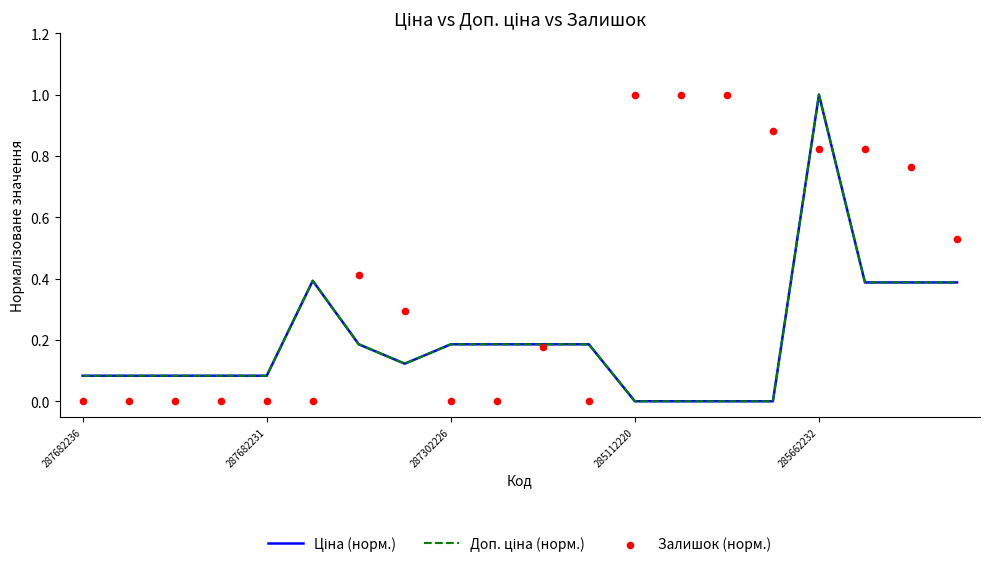

At which category is the sum across all series the highest?

285662232